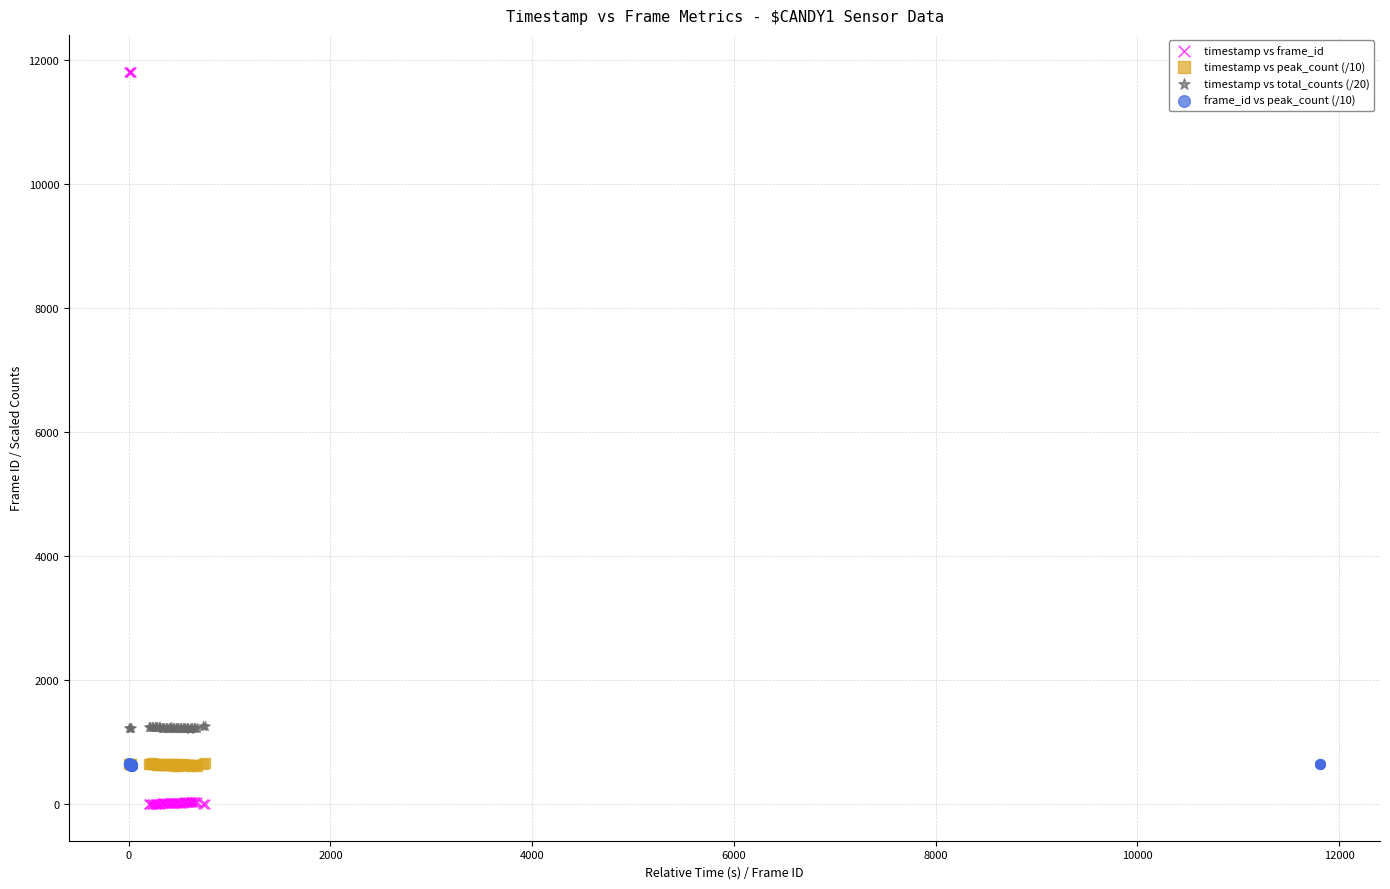

Which series has the largest Y range (max minus min)?

timestamp vs frame_id